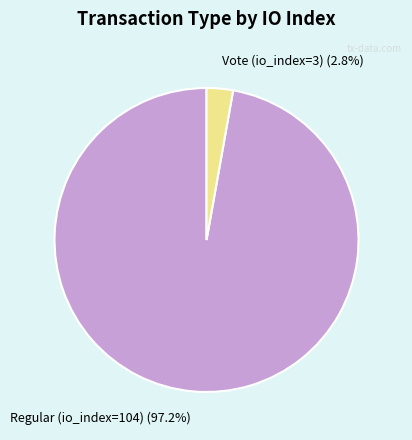

Is the sum of Vote (io_index=3) and Regular (io_index=104) greater than half?

Yes